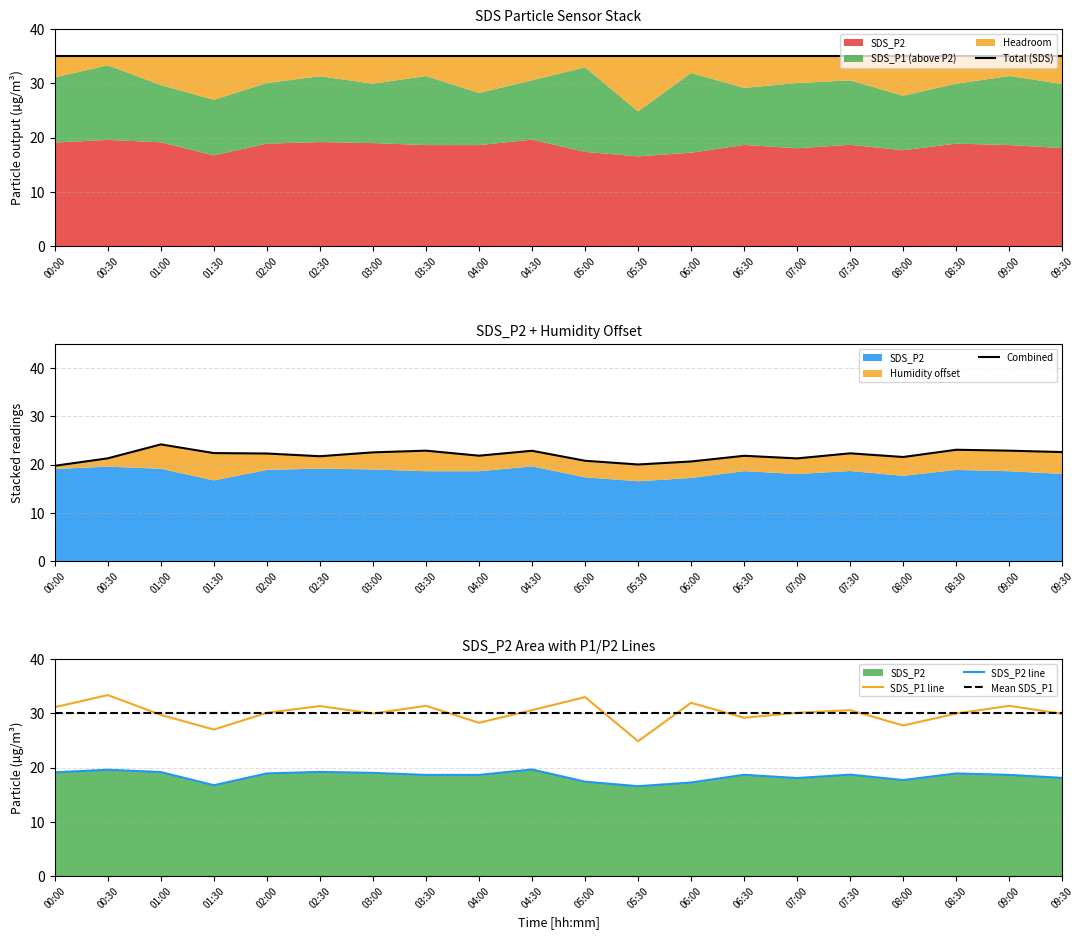

Count the number of categories in the chart.

20